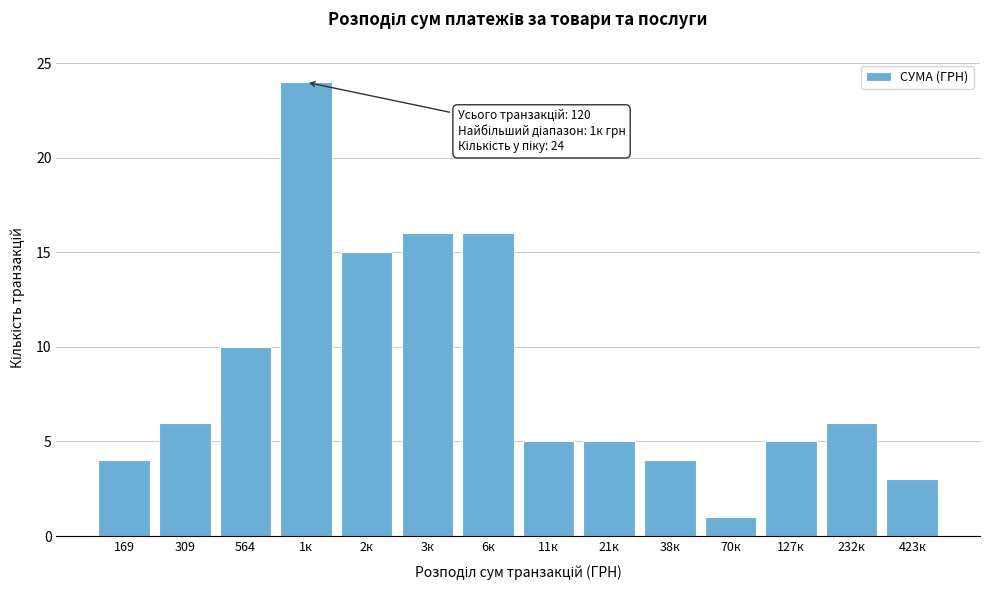

Reading left to right, transcribe all the data shown in this chart.

4	6	10	24	15	16	16	5	5	4	1	5	6	3